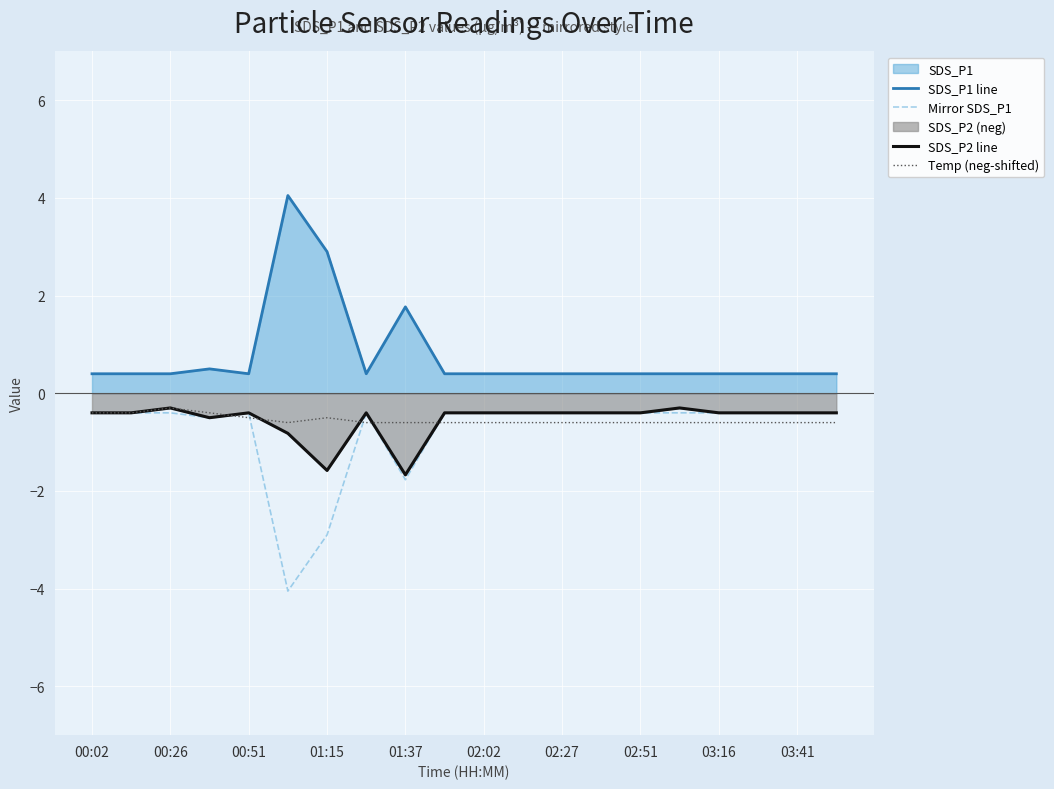

Reading left to right, what are all the values shown in this chart?

SDS_P1 line: 0.4	0.4	0.4	0.5	0.4	4.0	2.9	0.4	1.8	0.4	0.4	0.4	0.4	0.4	0.4	0.4	0.4	0.4	0.4	0.4
Mirror SDS_P1: -0.4	-0.4	-0.4	-0.5	-0.4	-4.0	-2.9	-0.4	-1.8	-0.4	-0.4	-0.4	-0.4	-0.4	-0.4	-0.4	-0.4	-0.4	-0.4	-0.4
SDS_P2 line: -0.4	-0.4	-0.3	-0.5	-0.4	-0.8	-1.6	-0.4	-1.7	-0.4	-0.4	-0.4	-0.4	-0.4	-0.4	-0.3	-0.4	-0.4	-0.4	-0.4
Temp (neg-shifted): -0.4	-0.4	-0.3	-0.4	-0.5	-0.6	-0.5	-0.6	-0.6	-0.6	-0.6	-0.6	-0.6	-0.6	-0.6	-0.6	-0.6	-0.6	-0.6	-0.6